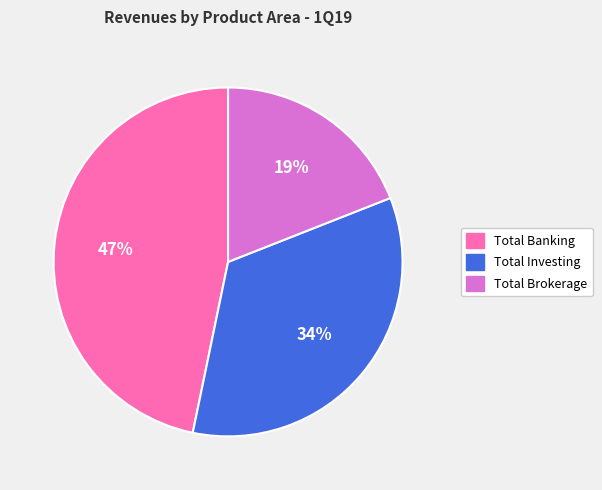

Which category has the smallest portion of the pie?

Total Brokerage